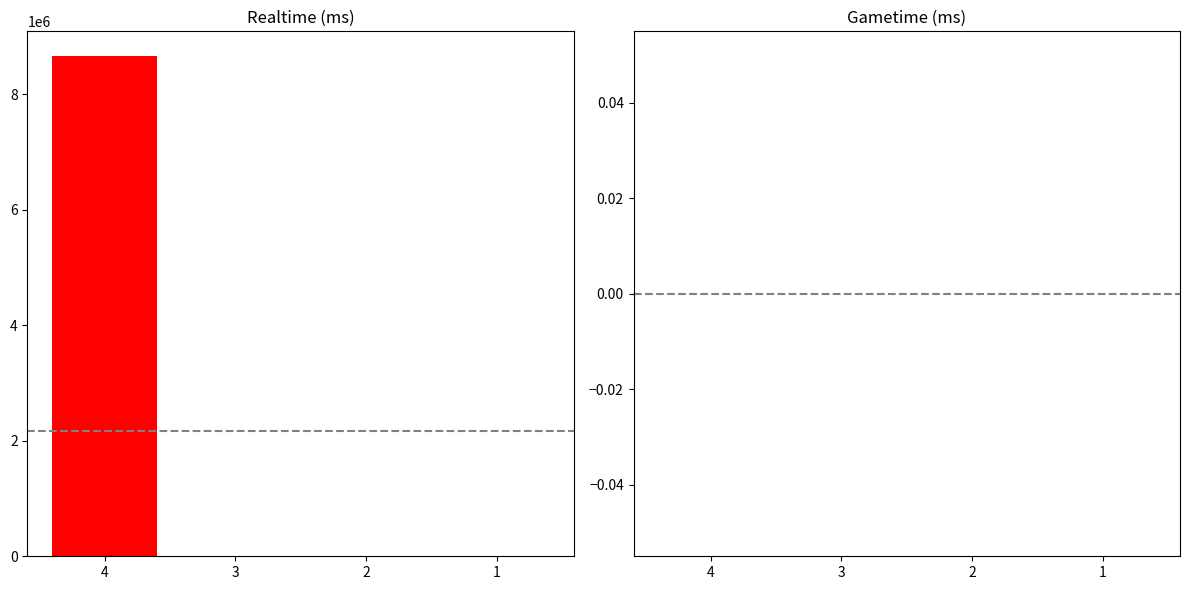

What is the maximum value shown in the chart?

8658684